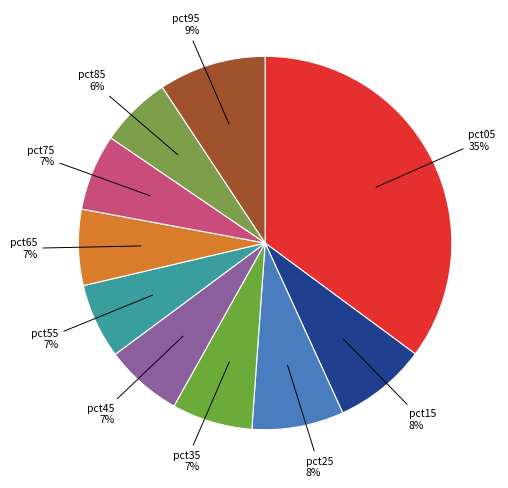

To the nearest percent, what is the difference between the largest and smallest slice percentages?

29%